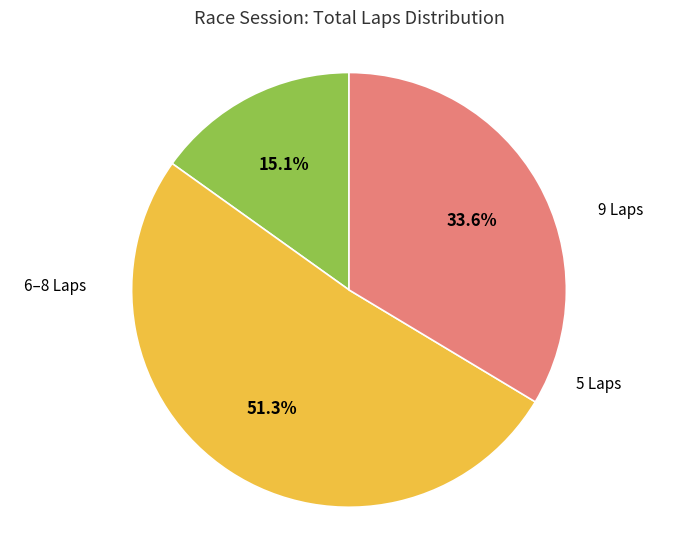

Does any single category account for the majority?

Yes